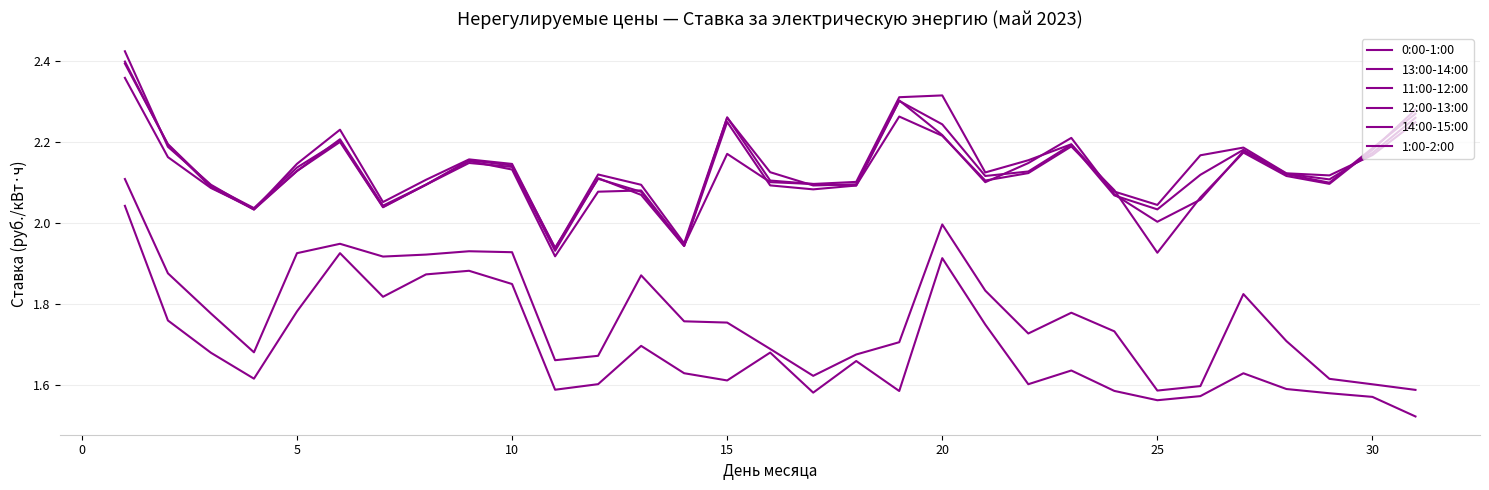

How many values in the 14:00-15:00 series exceed 2?

28